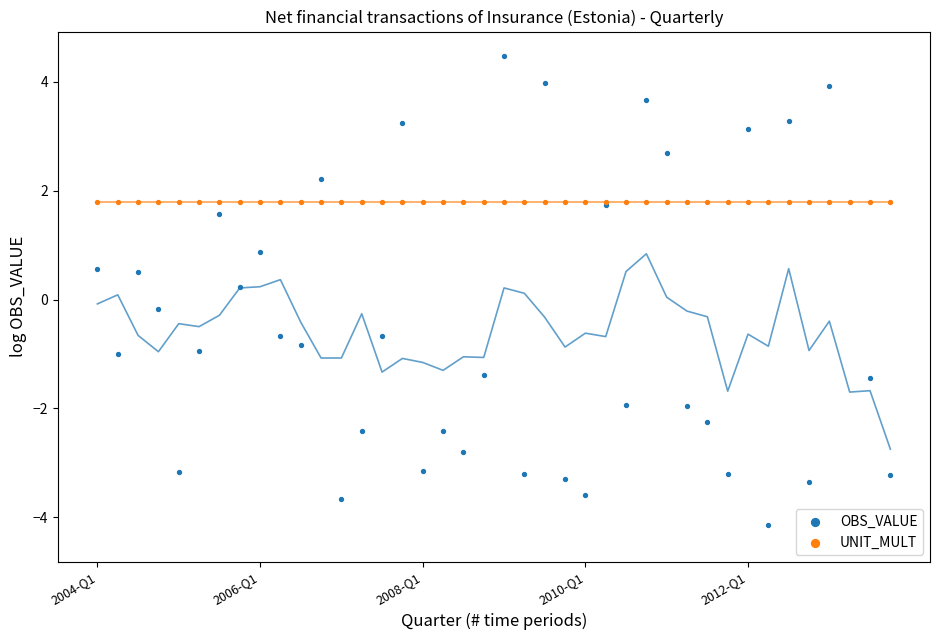

Which series has the largest total across all categories?

UNIT_MULT